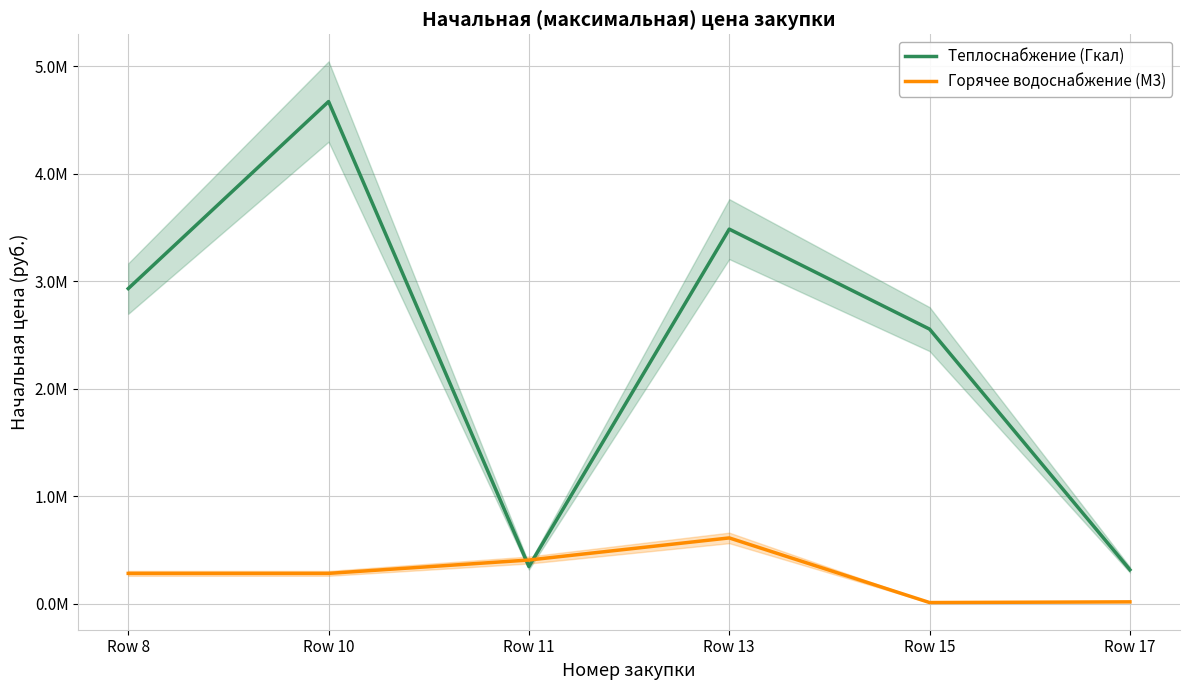

Which series has the largest range (max minus min)?

Теплоснабжение (Гкал)